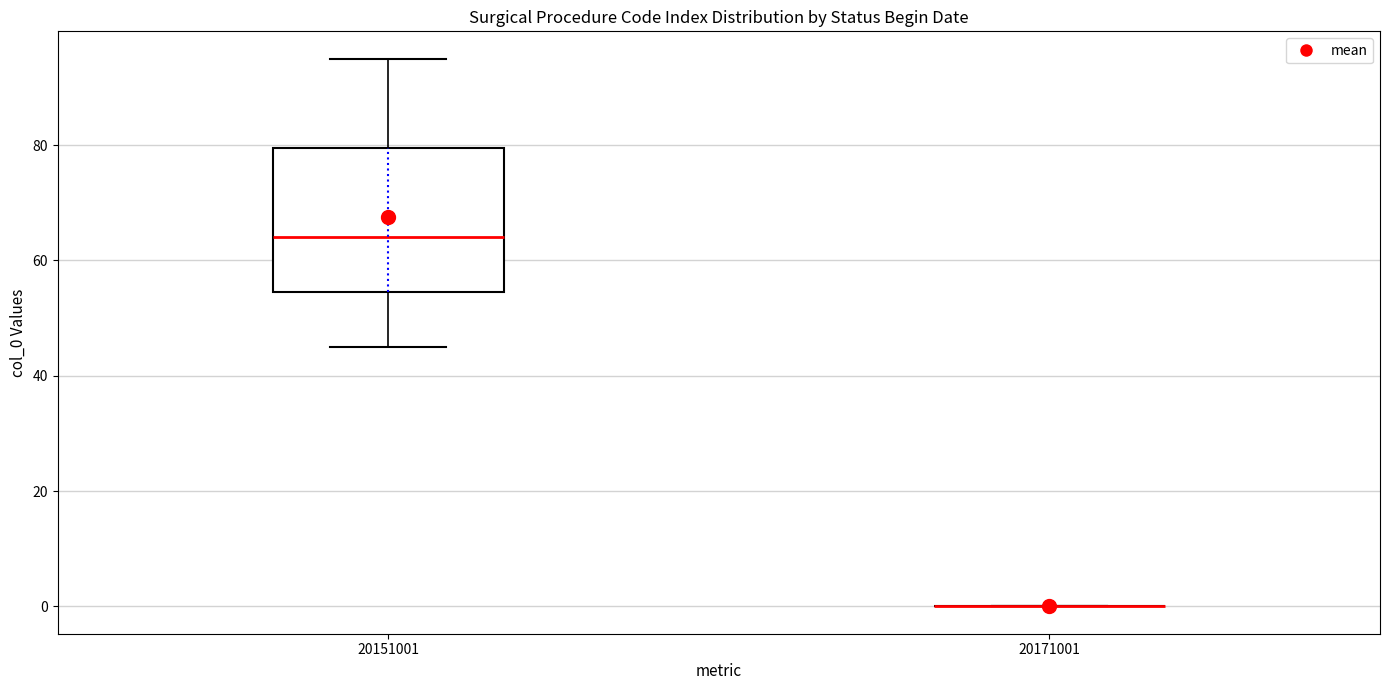

Comparing the boxes themselves (not the whiskers), which one is the tallest?

20151001